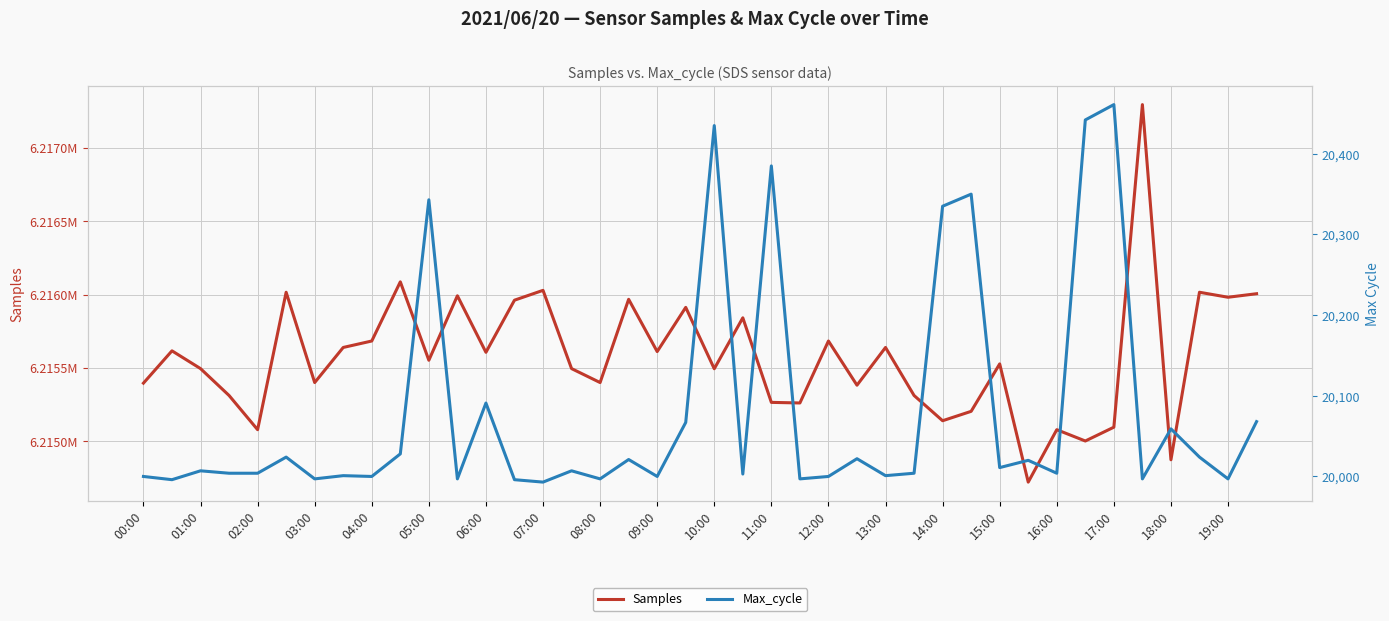

Does the chart have visible grid lines?

Yes